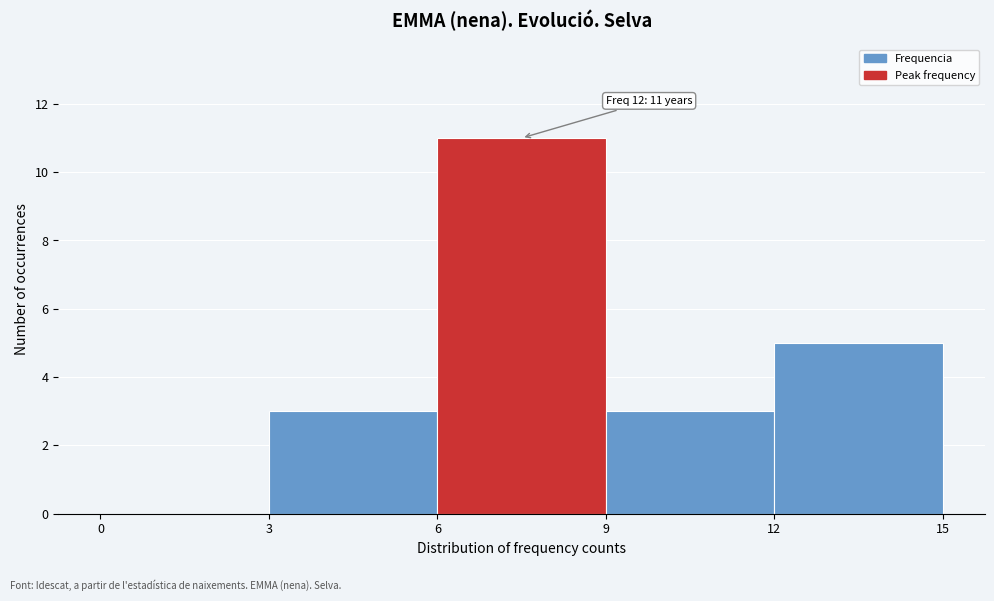

Which range on the x-axis has the tallest bar?

6 to 9